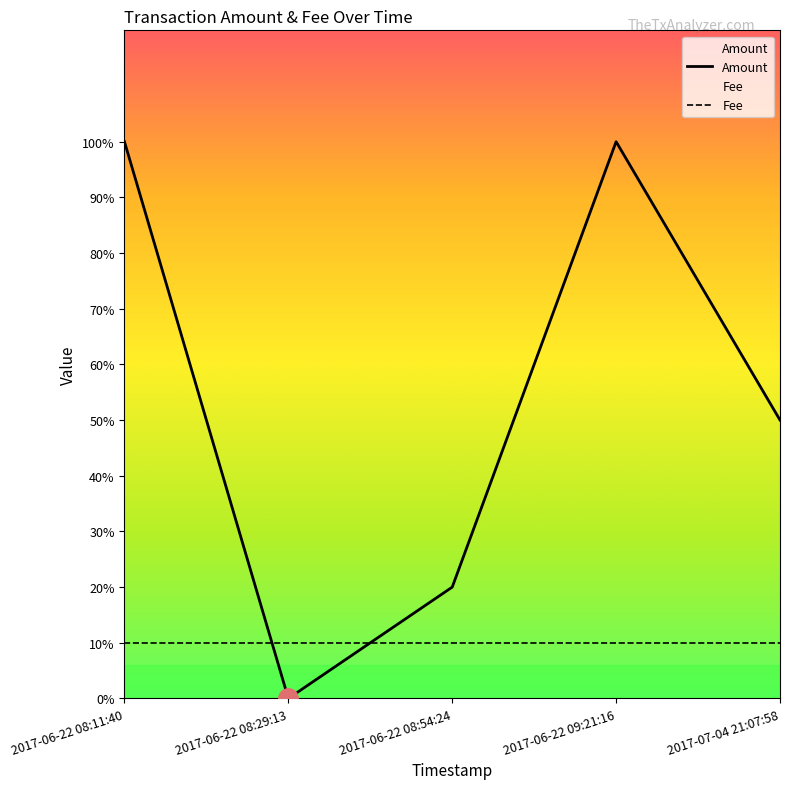

Count the number of data series in this chart.

2